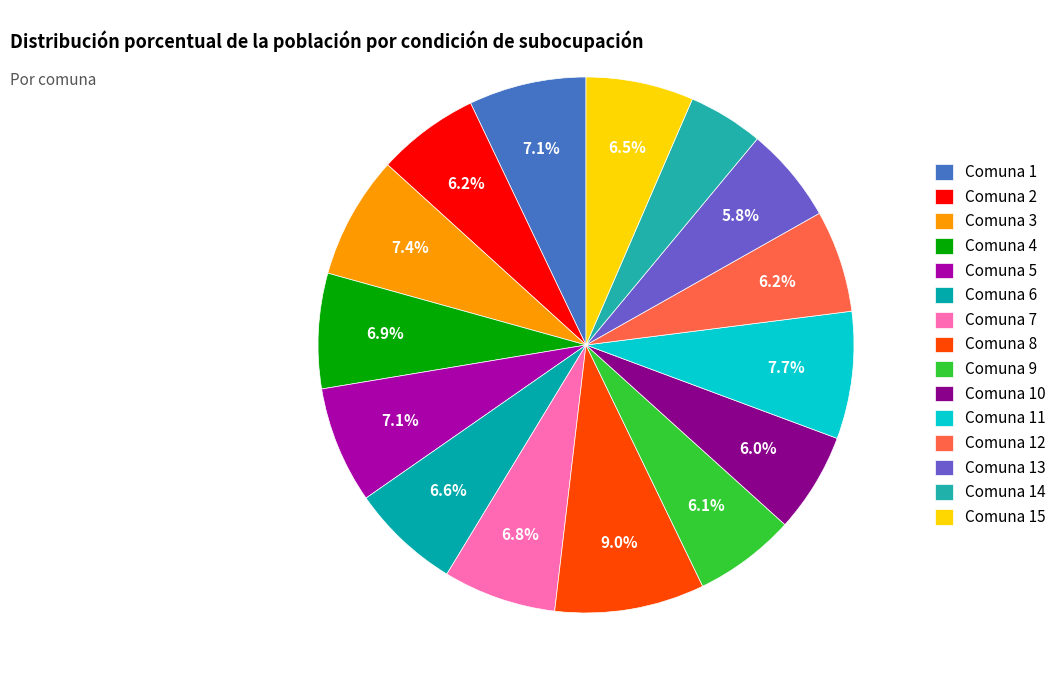

Is there a majority slice in this chart?

No